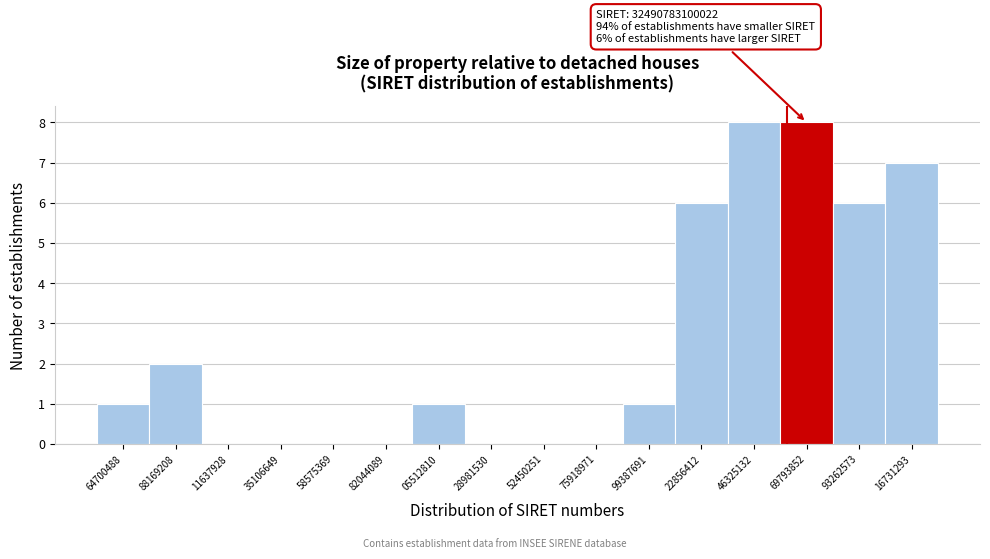

Reading left to right, transcribe all the data shown in this chart.

64700488=1	88169208=2	11637928=0	35106649=0	58575369=0	82044089=0	05512810=1	28981530=0	52450251=0	75918971=0	99387691=1	22856412=6	46325132=8	69793852=8	93262573=6	16731293=7